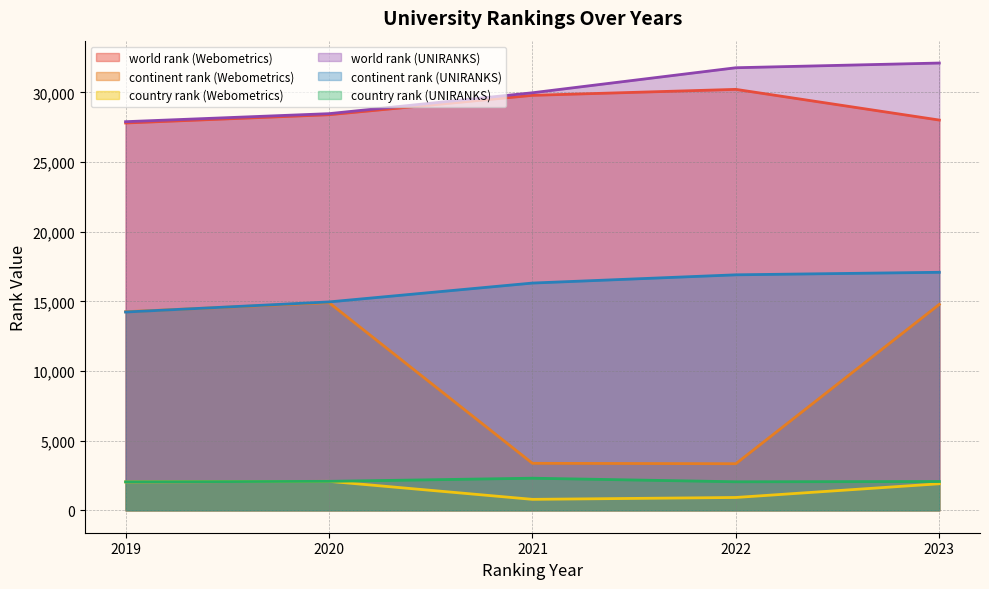

Rank the series by their maximum value, from lowest to highest.

country rank, continent rank, world rank